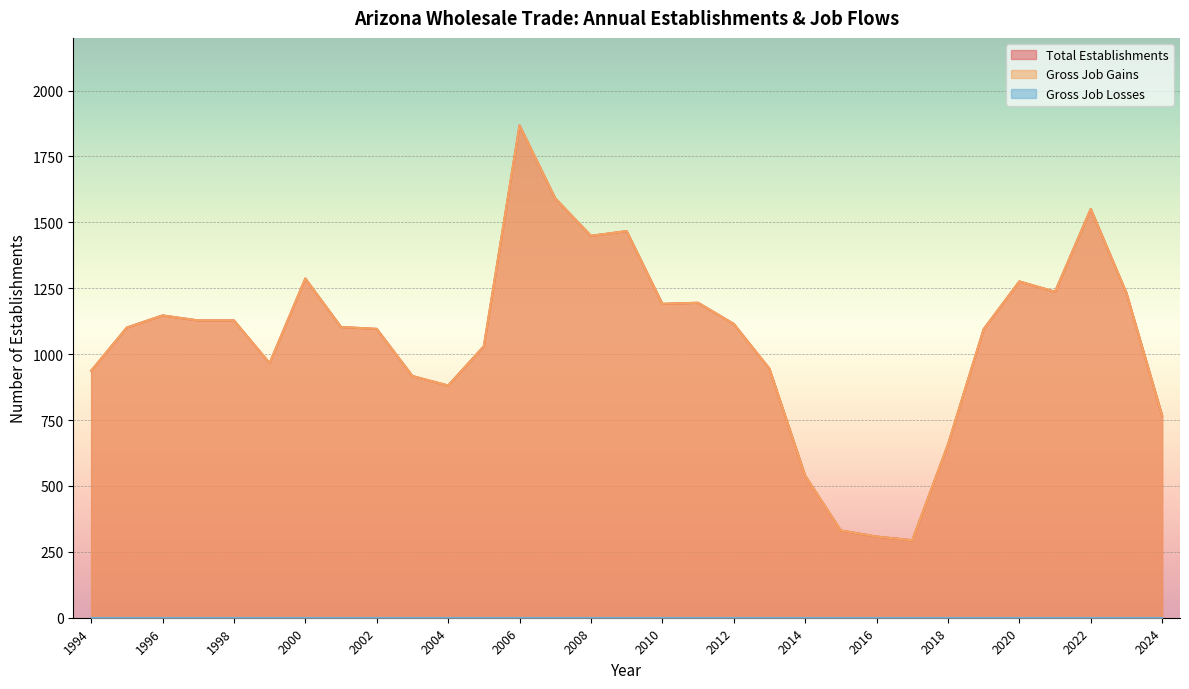

True or false: Gross Job Gains has more than 0 interior local peaks.

True